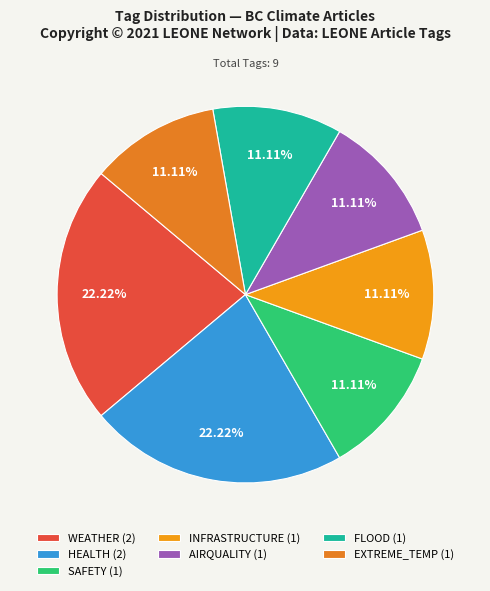

How many slices are in this pie chart?

7